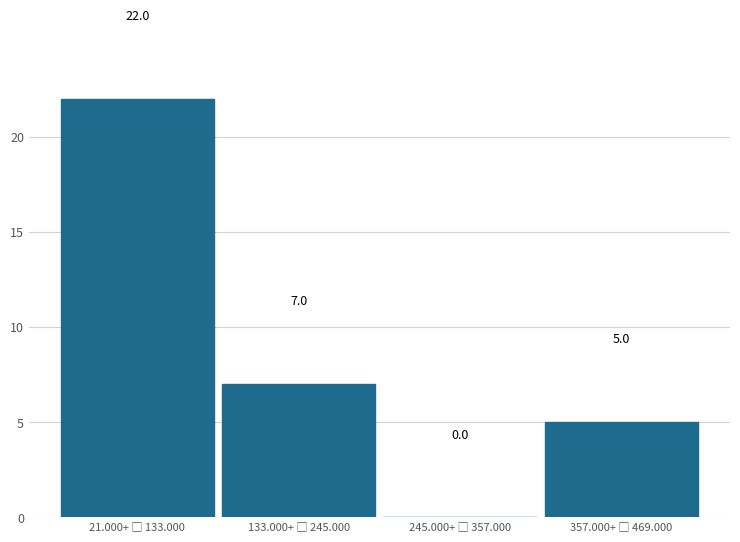

What is the maximum value shown in the chart?

22